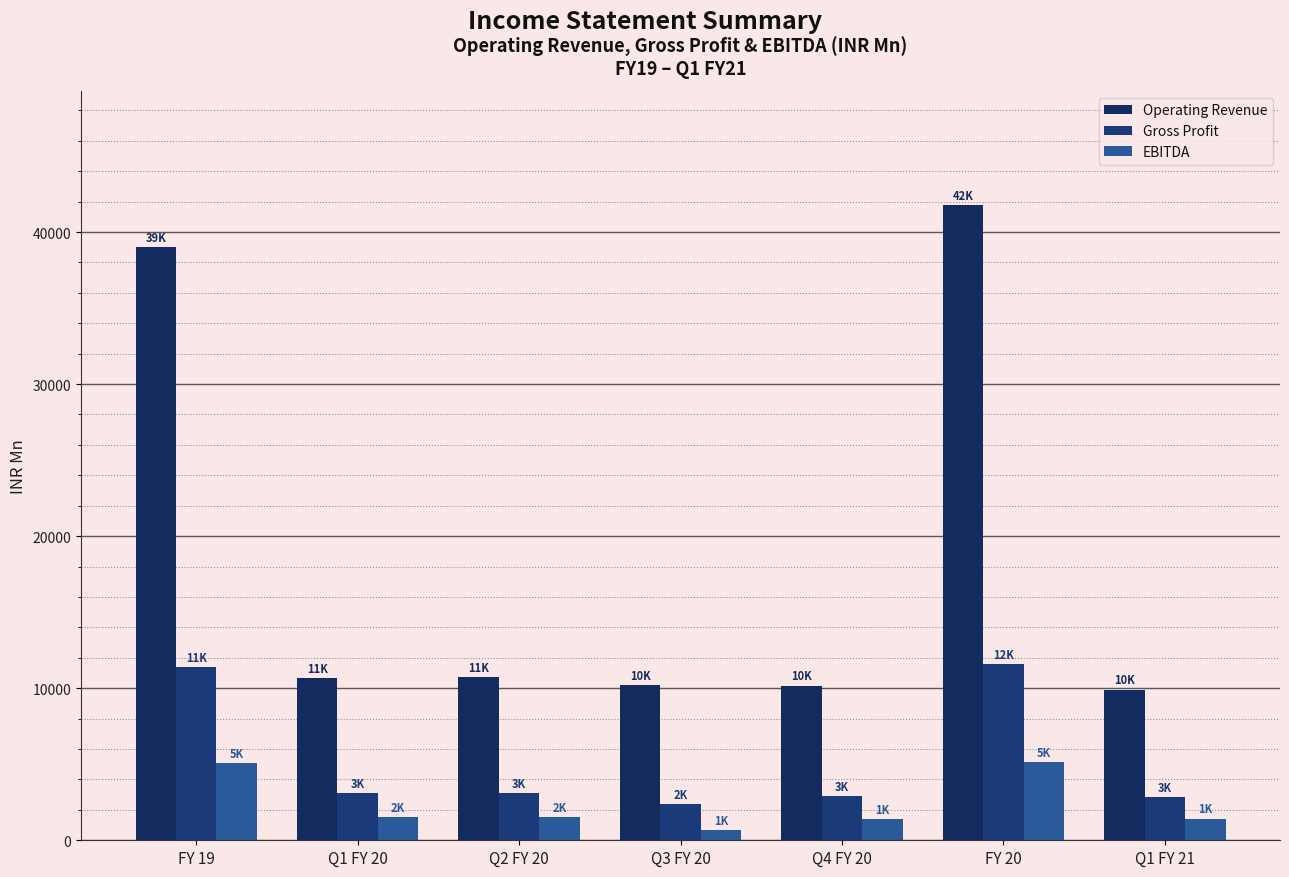

What is the value of the EBITDA bar at the 5th from the left?

1416.2